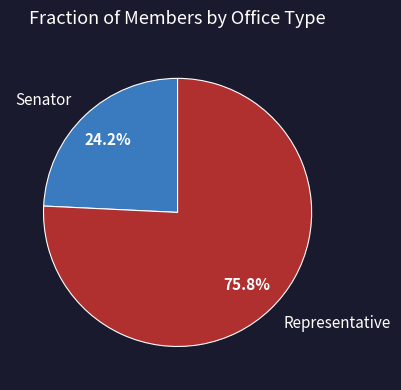

What is the largest slice in the pie chart?

Representative